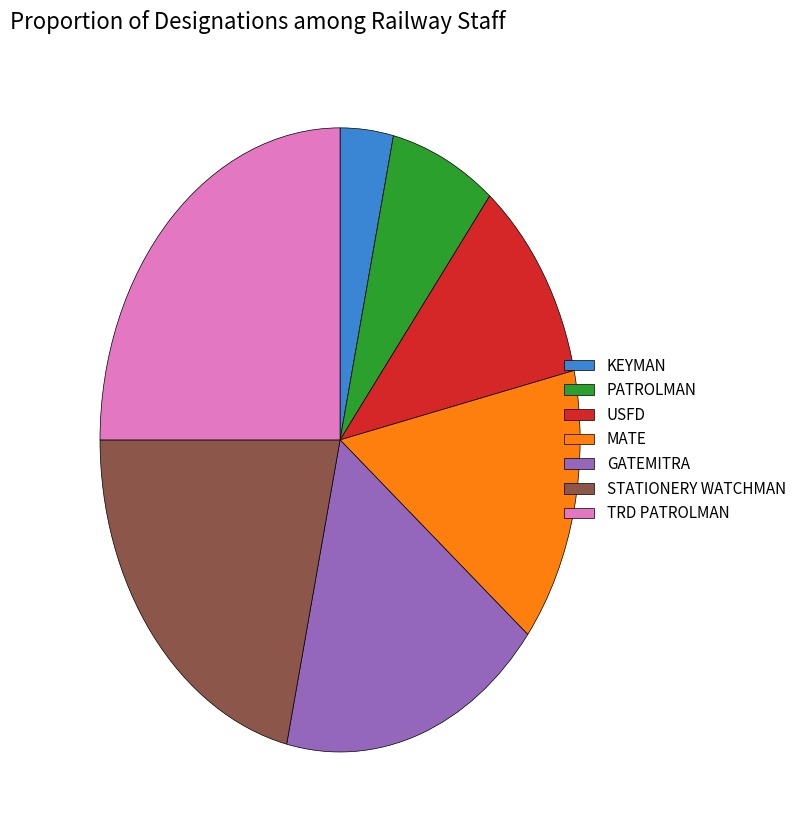

Approximately how many times larger is the value at STATIONERY WATCHMAN compared to MATE?

1.5